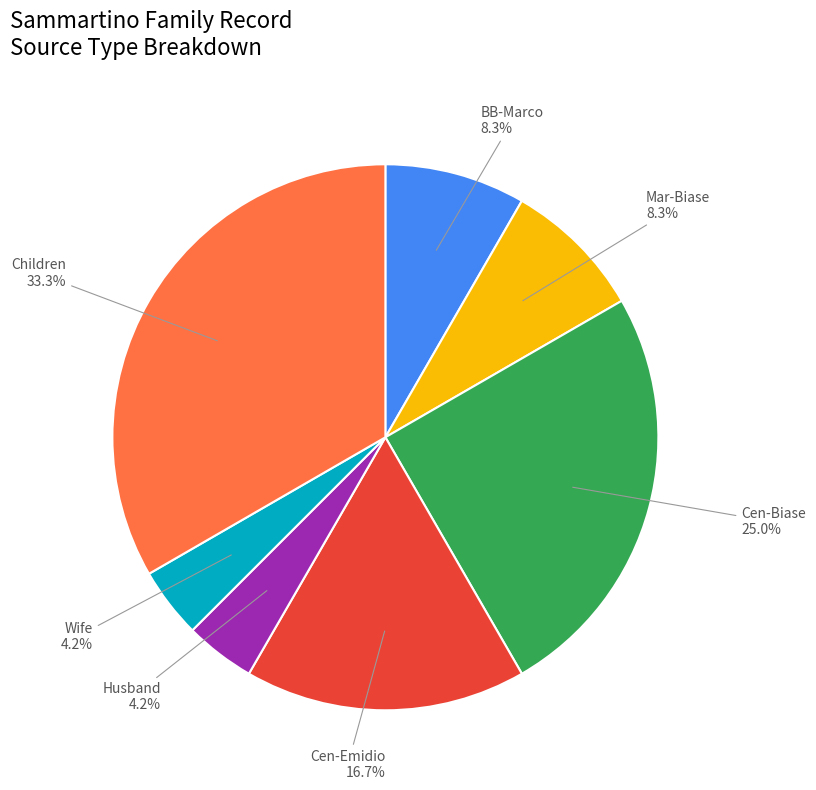

Count the number of slices in the pie.

7